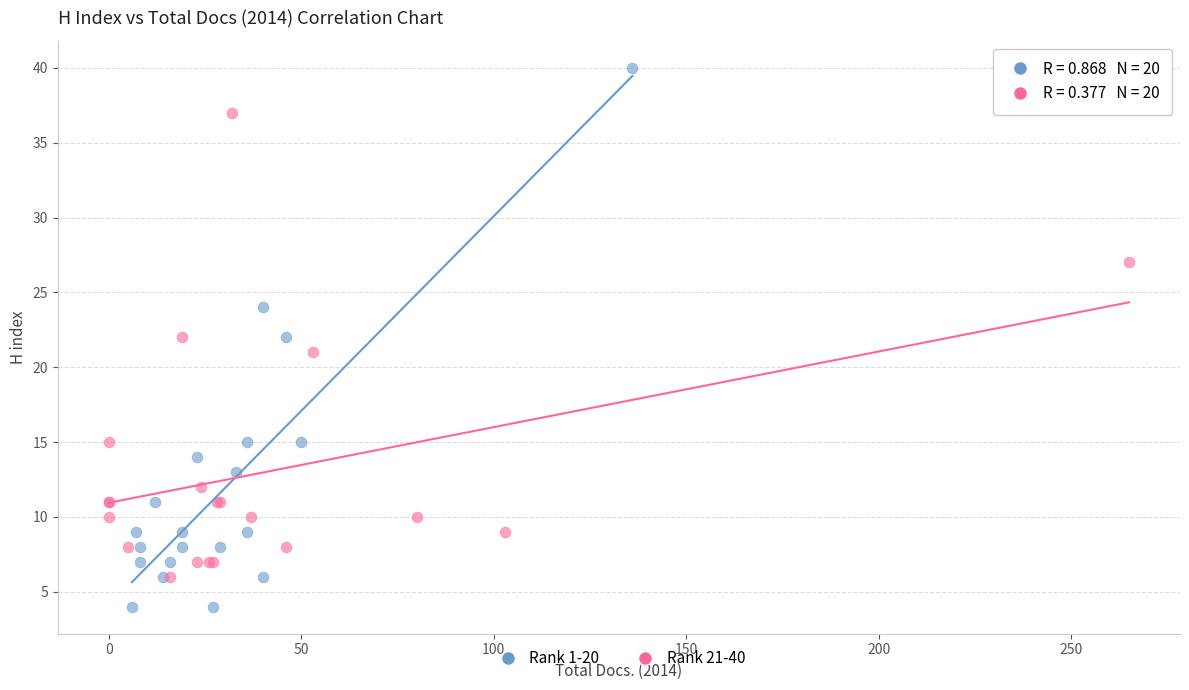

Which series reaches the maximum Y coordinate?

Rank 1-20